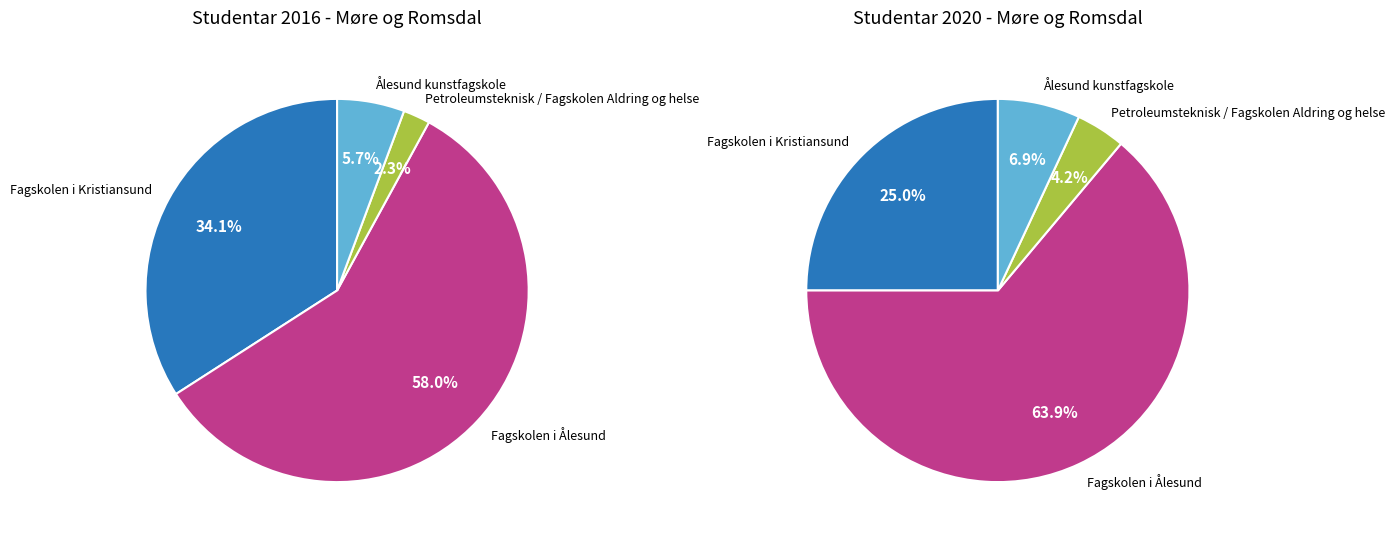

The Petroleumsteknisk / Fagskolen Aldring og helse slice represents 16% of the pie. True or false?

False